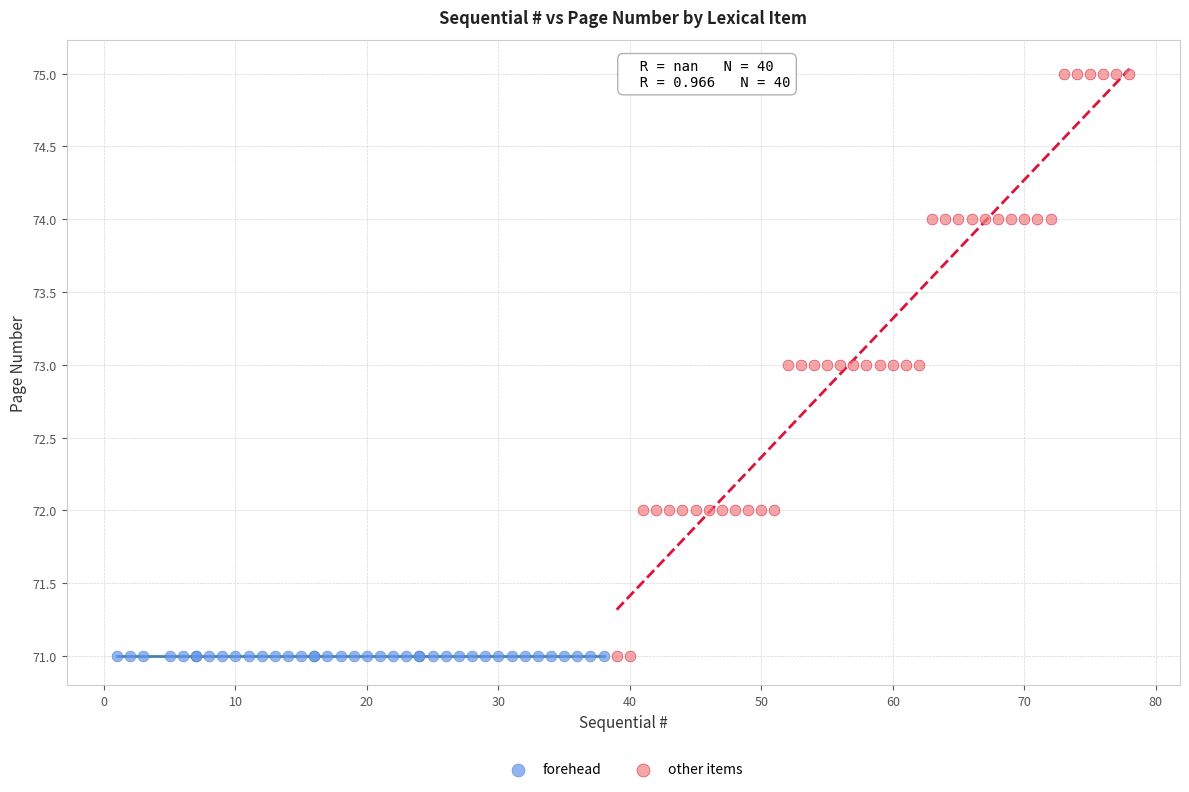

Which series contains the highest Y value?

other items